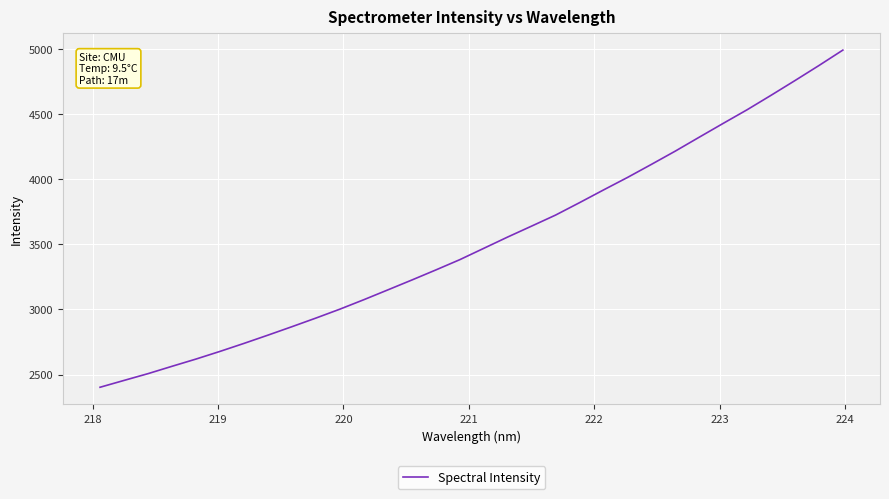

What is the maximum value shown in the chart?

4989.2